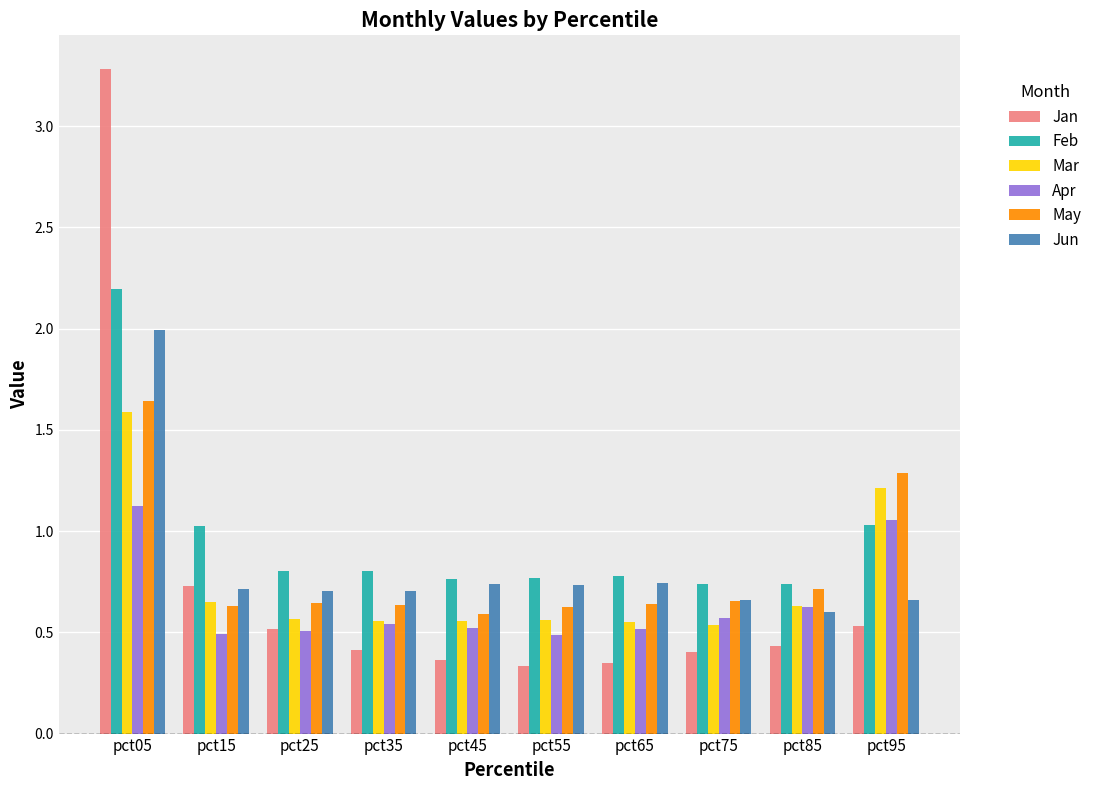

At how many categories does at least one series exceed 1?

3